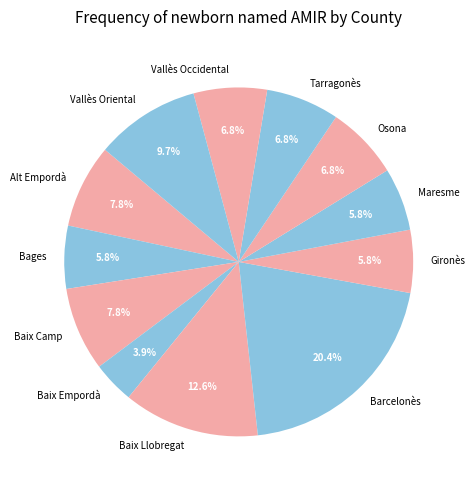

Is there any slice that represents more than half of the pie?

No